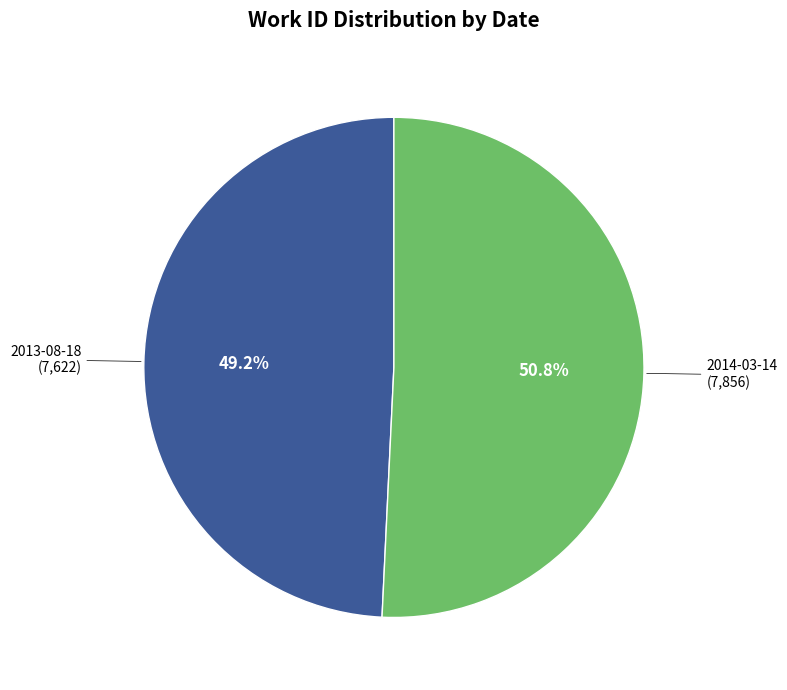

Does any single category account for the majority?

Yes